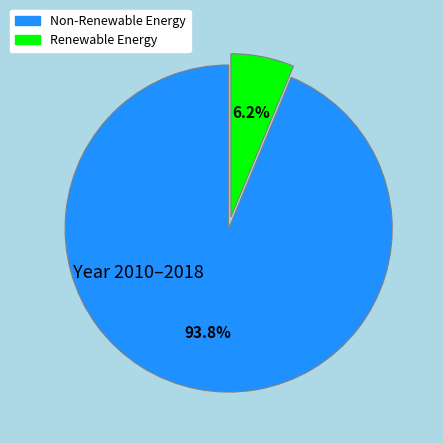

Is there any slice that represents more than half of the pie?

Yes